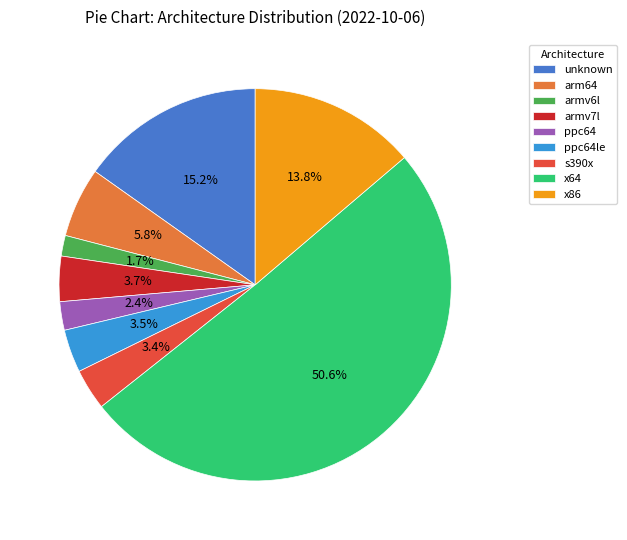

To the nearest percent, what is the combined percentage of arm64 and ppc64le?

9%